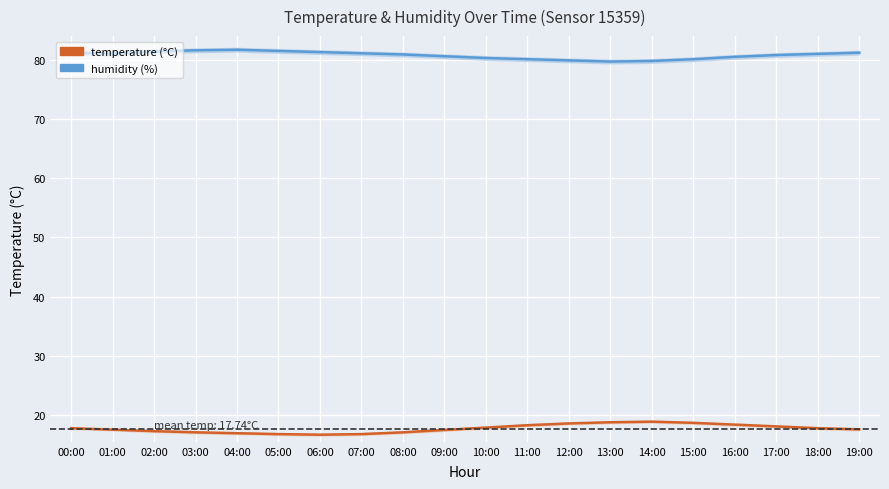

In humidity, how many points are lower than both neighbors (excluding endpoints)?

2